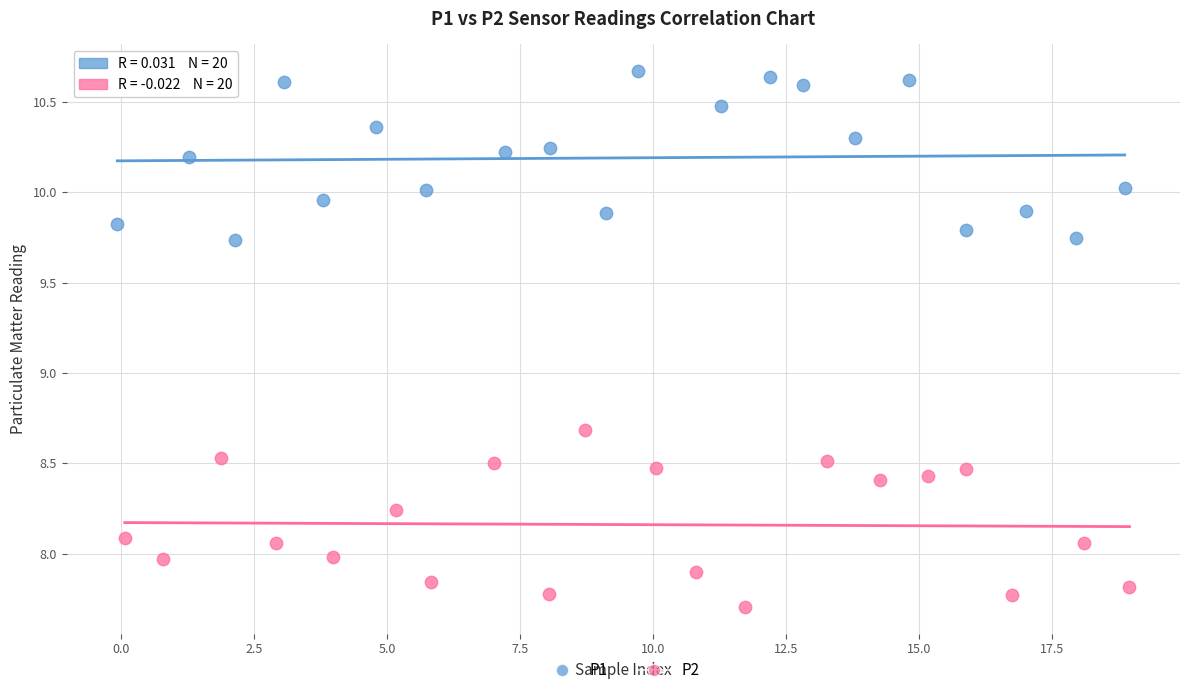

Which series reaches the minimum Y coordinate?

P2